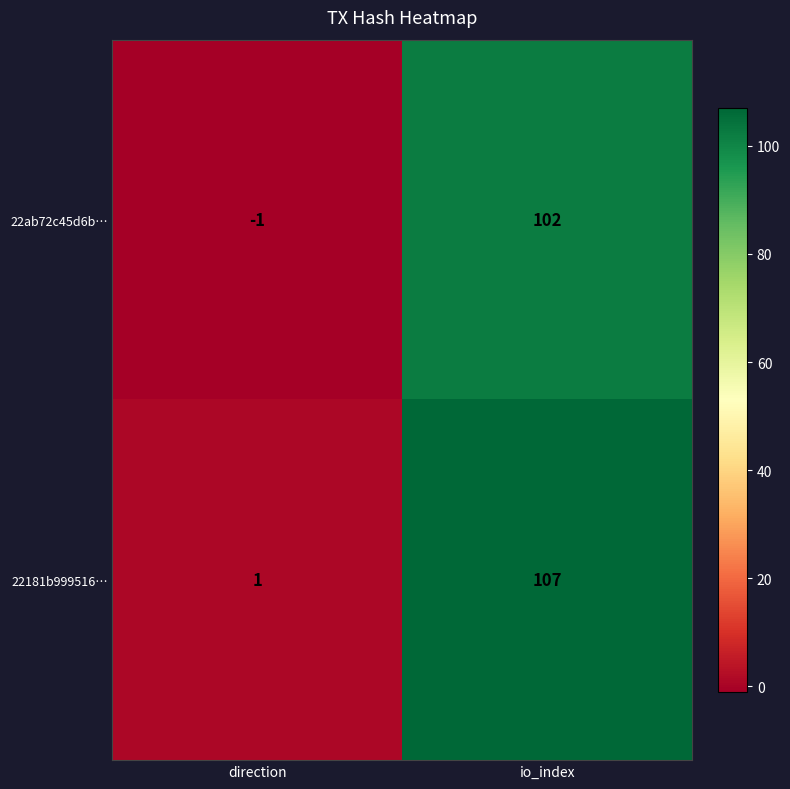

At direction, list the series in order from smallest to largest.

22ab72c45d6b…, 22181b999516…